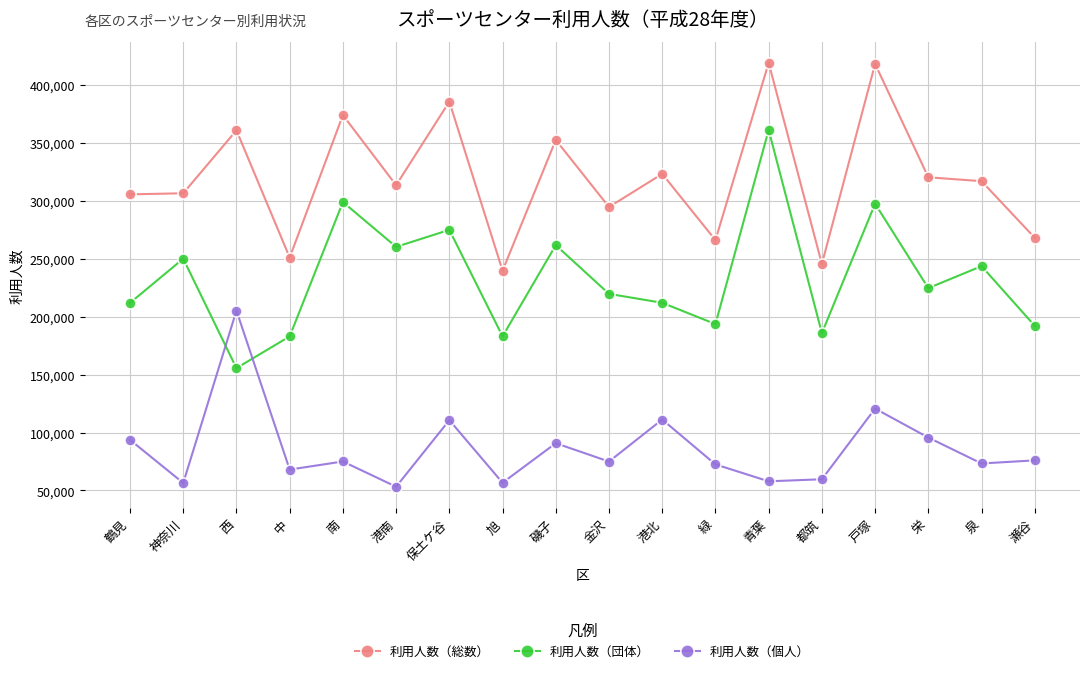

What is the difference between the 利用人数（団体） values at 緑 and 都筑?

7738